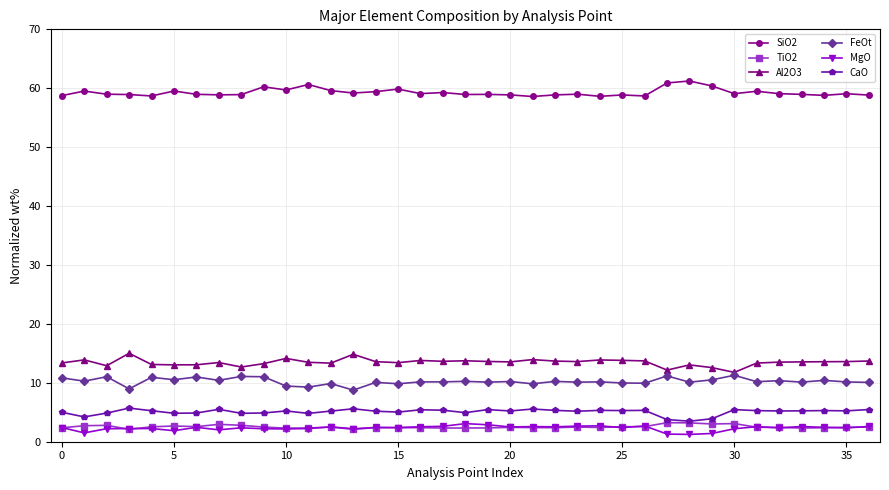

What is the maximum value for Al2O3?

15.0